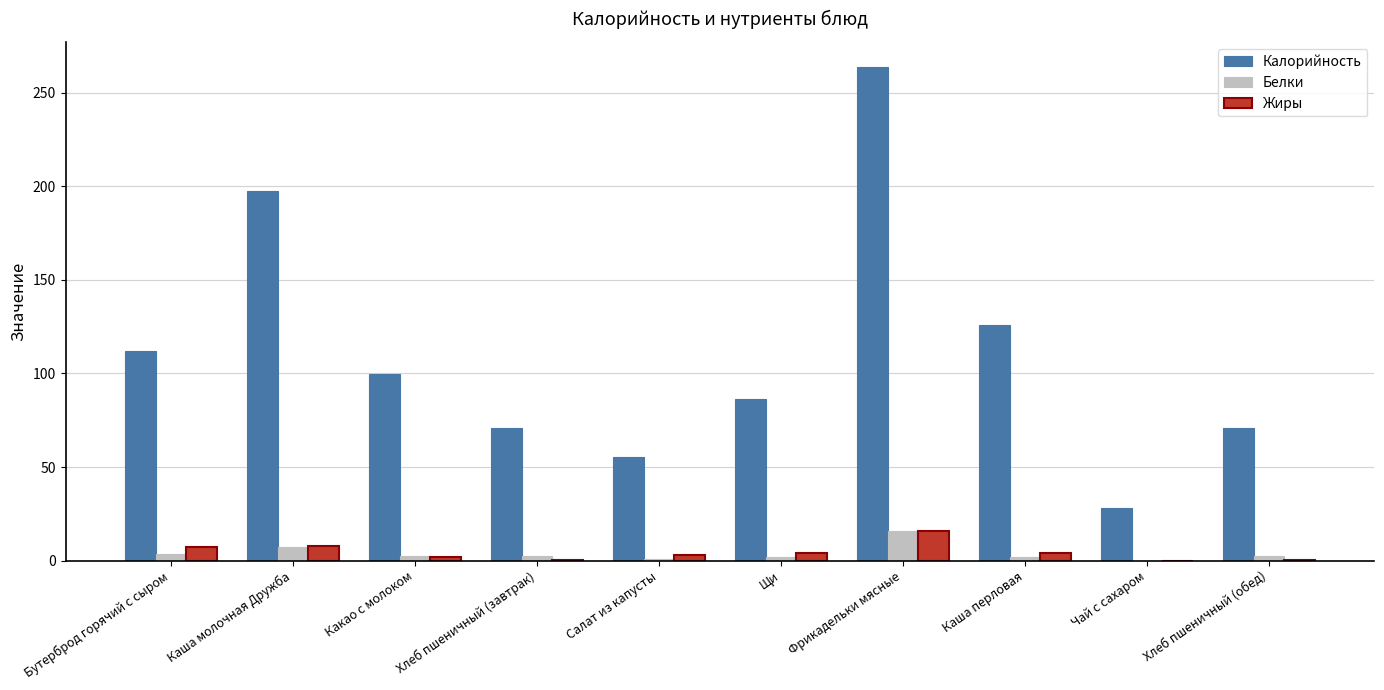

What is the average value of the Жиры series?

4.5